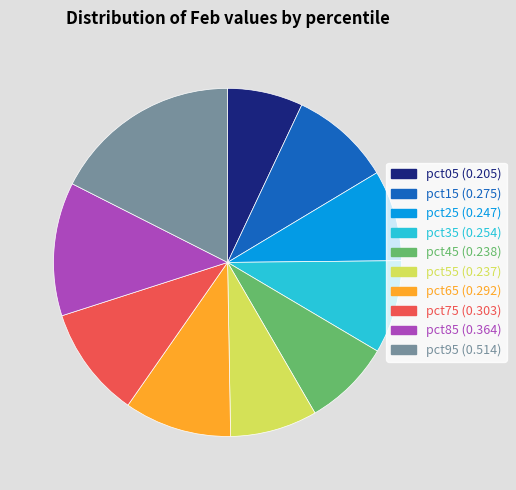

Between pct55 and pct35, which is larger?

pct35